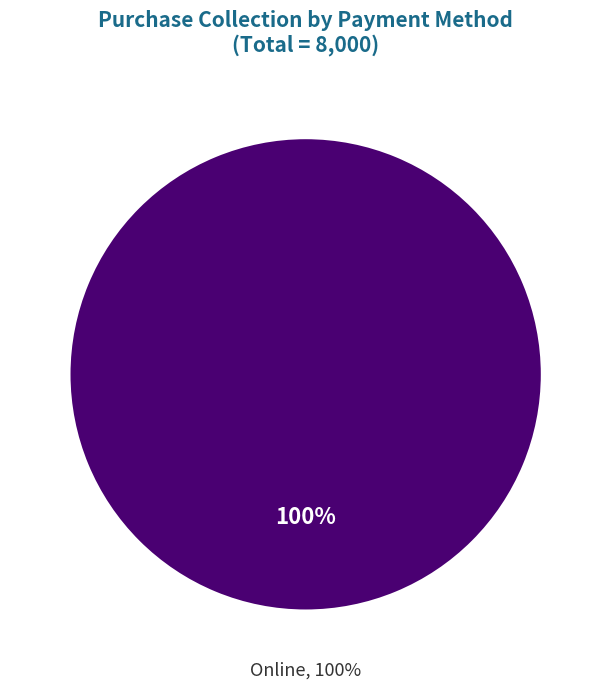

Which slice is the largest?

Online